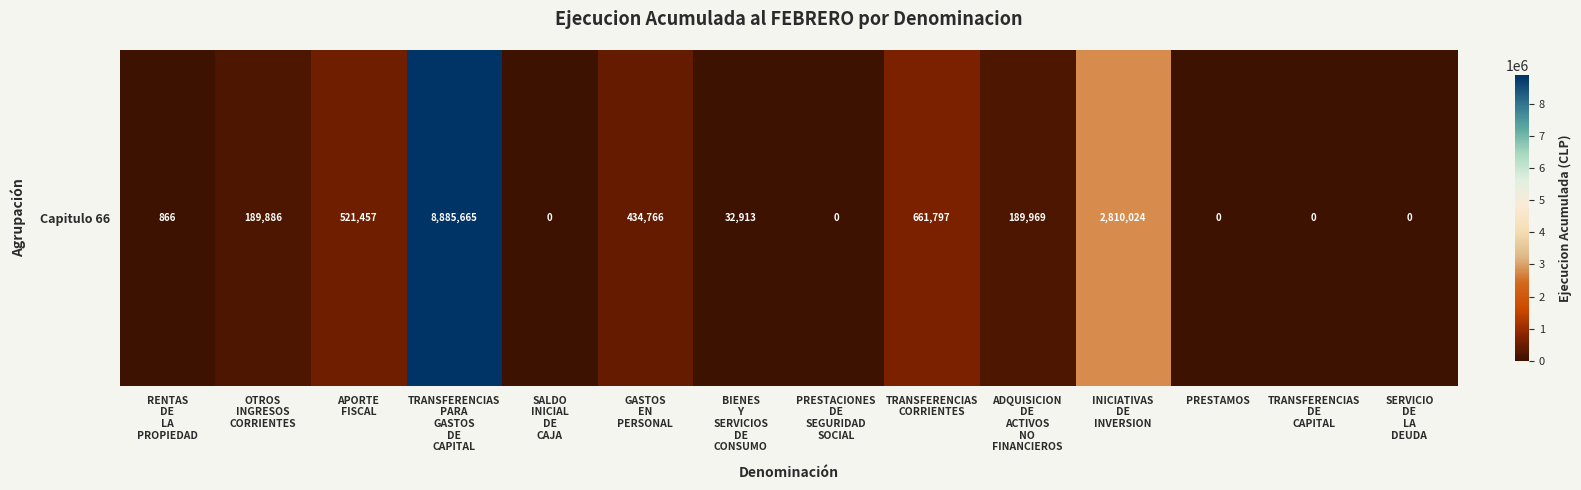

Between INICIATIVAS
DE
INVERSION and APORTE
FISCAL, which is larger?

INICIATIVAS
DE
INVERSION